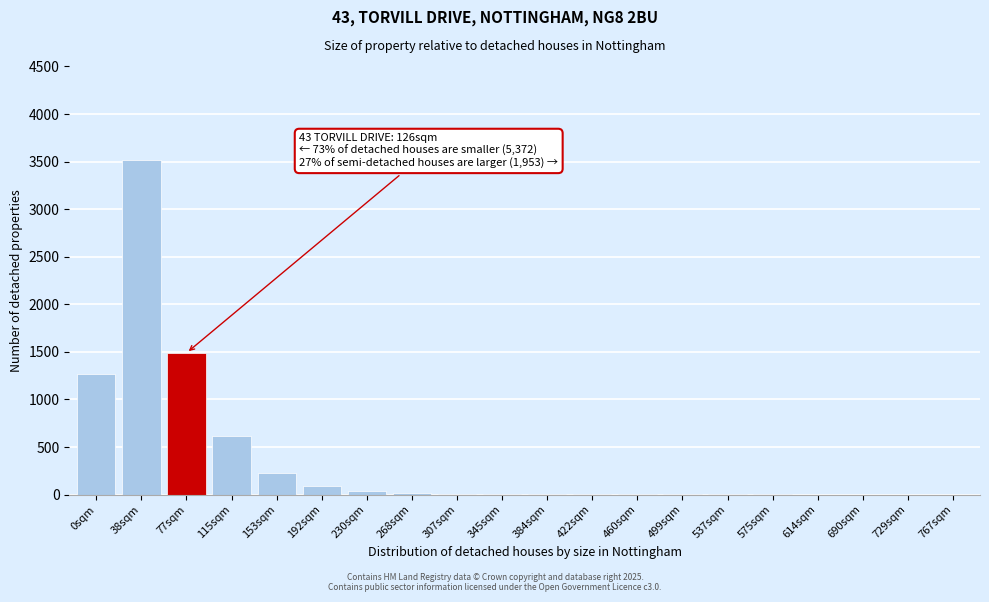

What is the change in value from 0sqm to 614sqm?

-1264